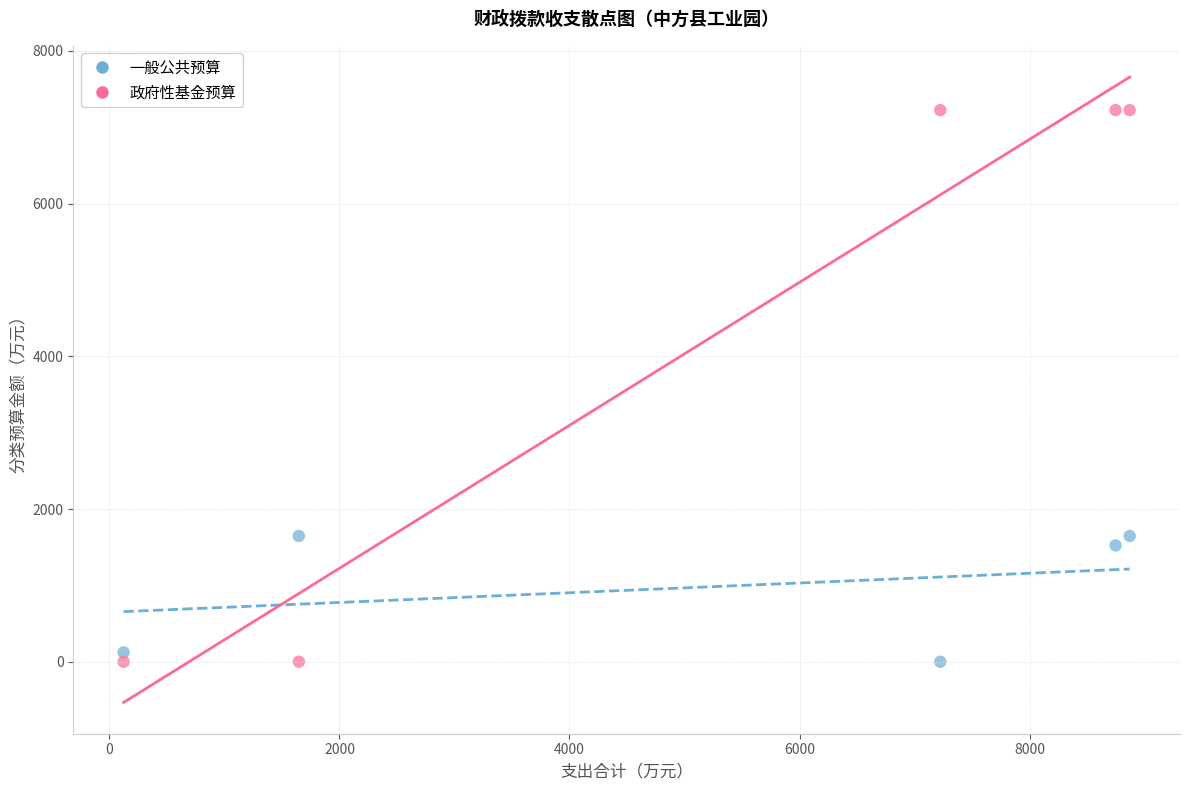

Which series has the widest spread of Y values?

政府性基金预算